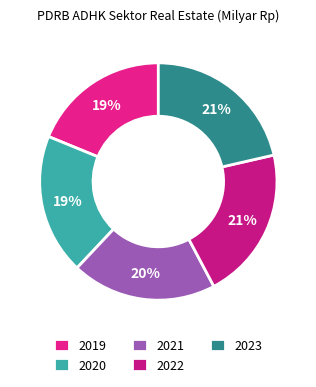

Rank the categories by value from highest to lowest.

2023, 2022, 2021, 2020, 2019